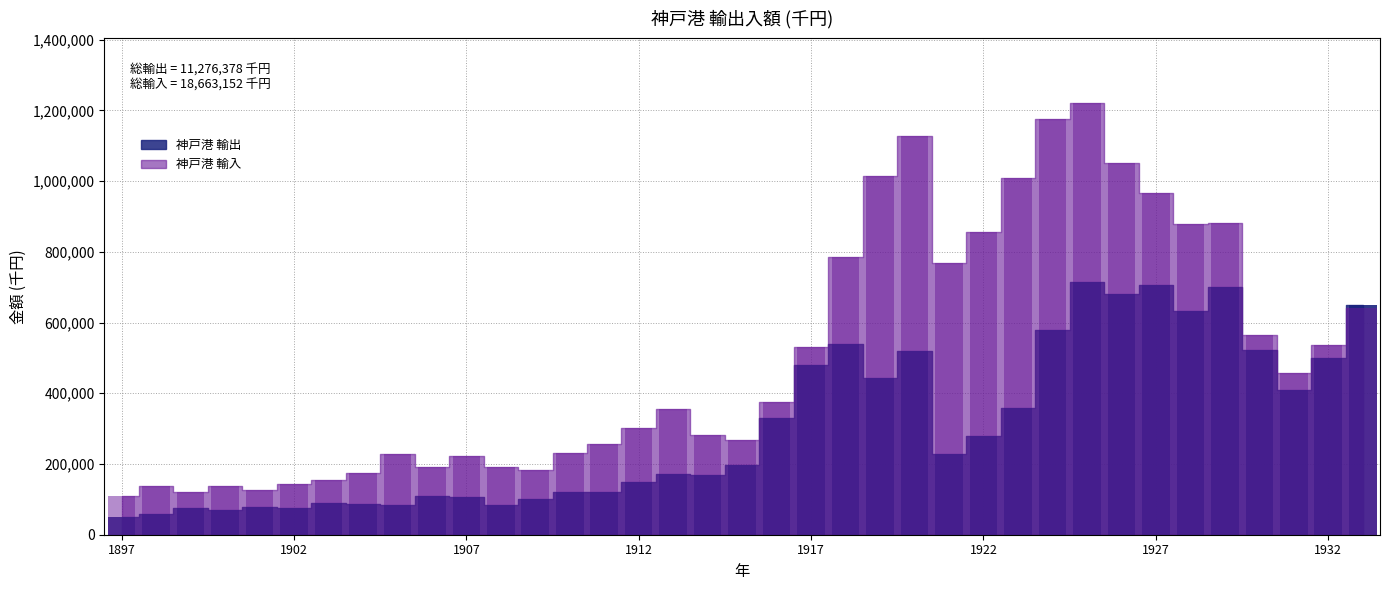

What is the lowest value of the 神戸港 輸出 series?

50913